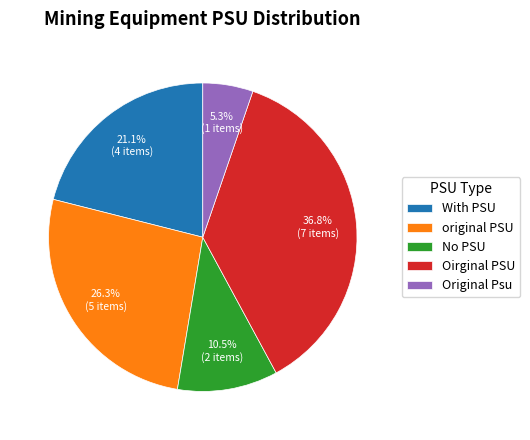

The original PSU slice represents 26% of the pie. True or false?

True